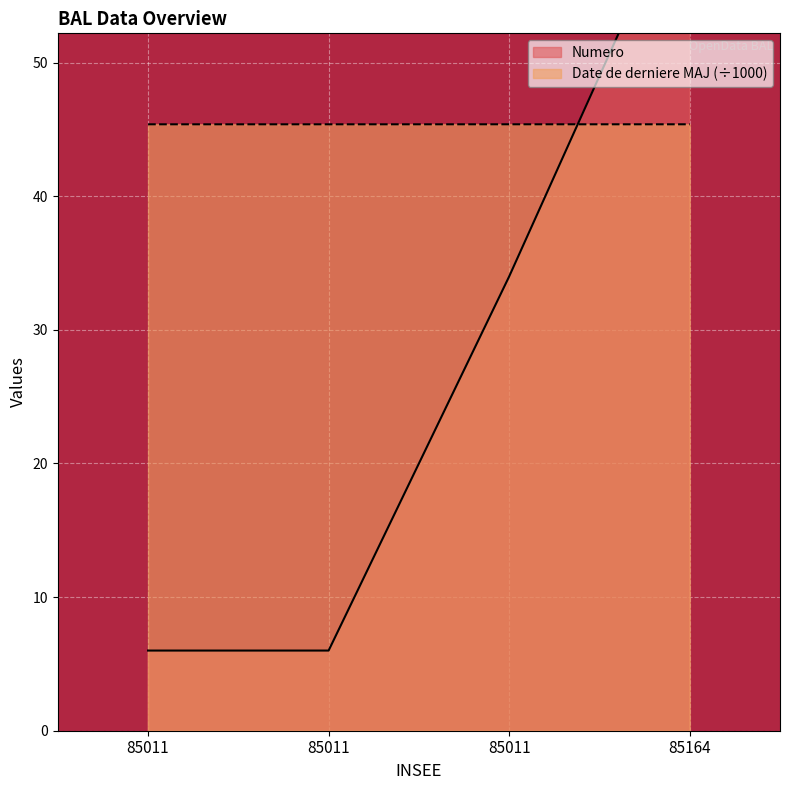

The value of Numero at 85164 is 83.3. True or false?

False